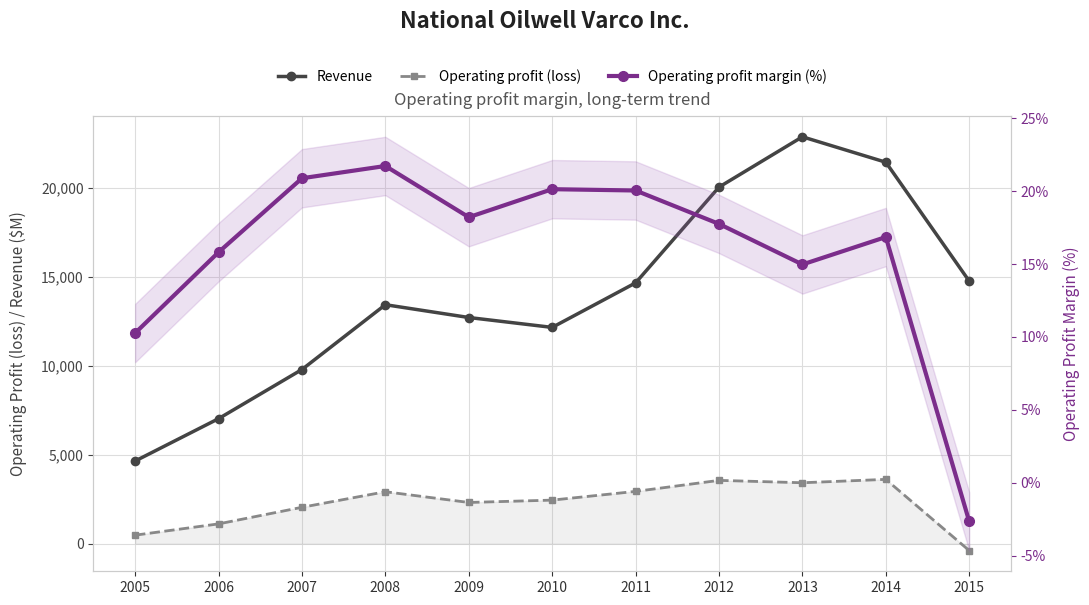

What is the maximum value for Operating profit margin (%)?

21.7